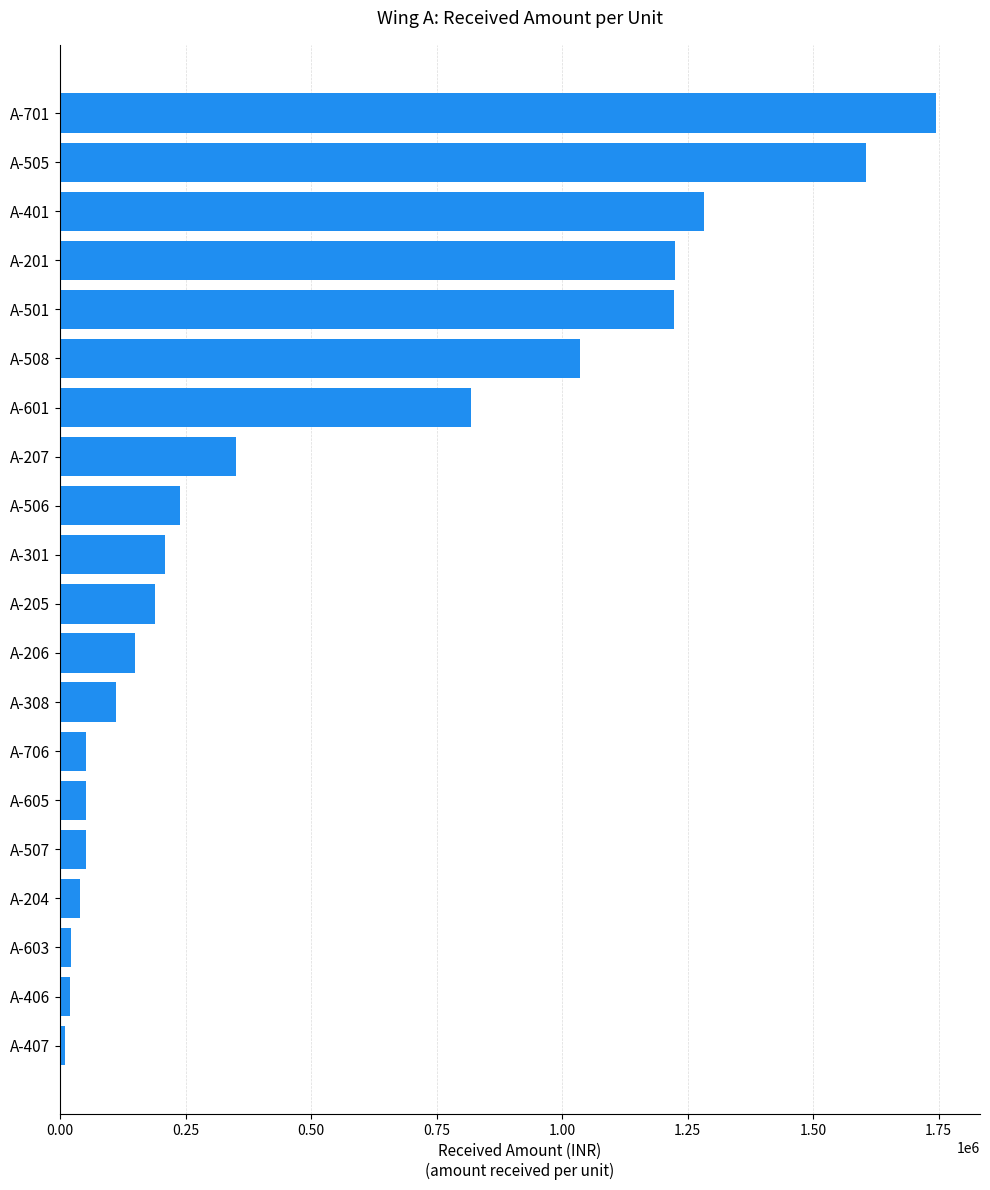

How many values are below 209000?

10